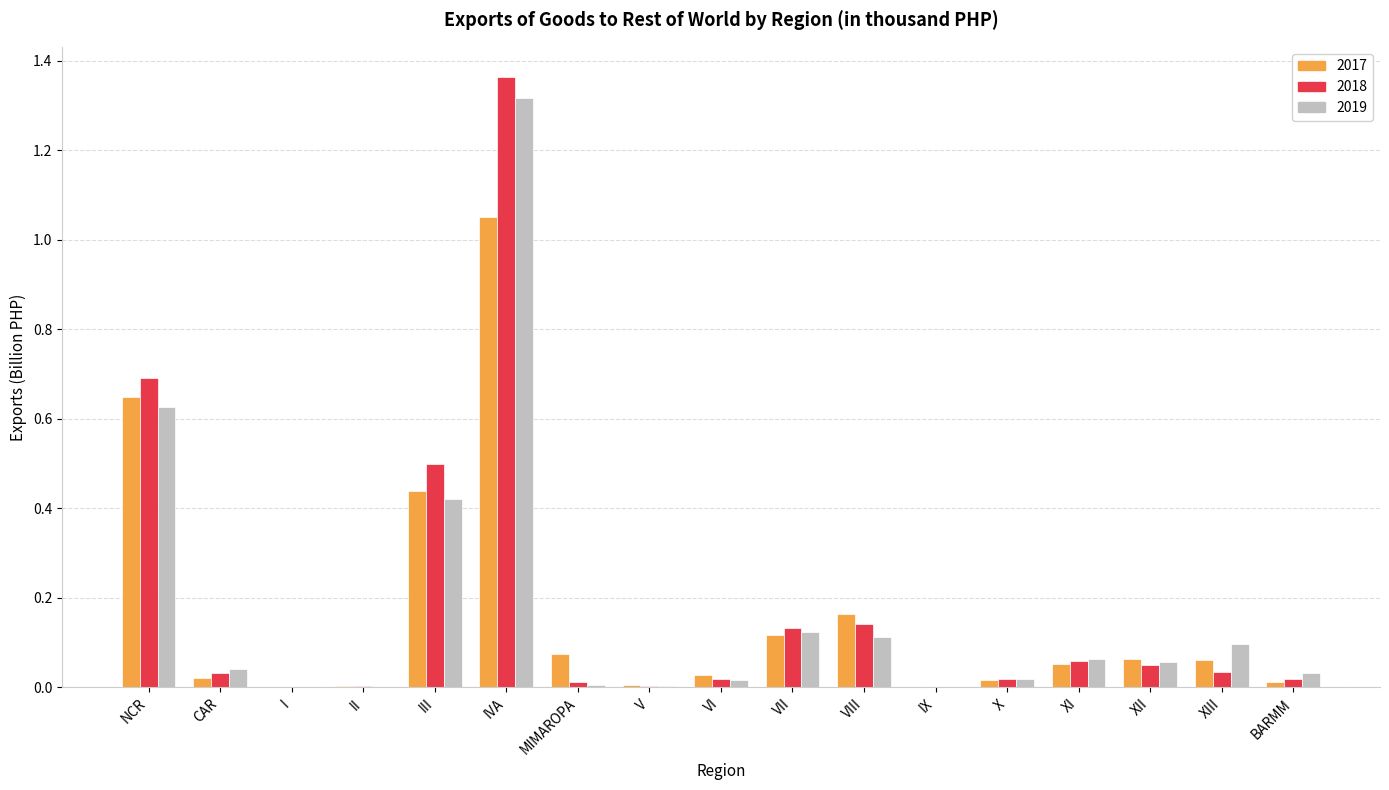

True or false: 2017 has a value of 0.1 at MIMAROPA.

True